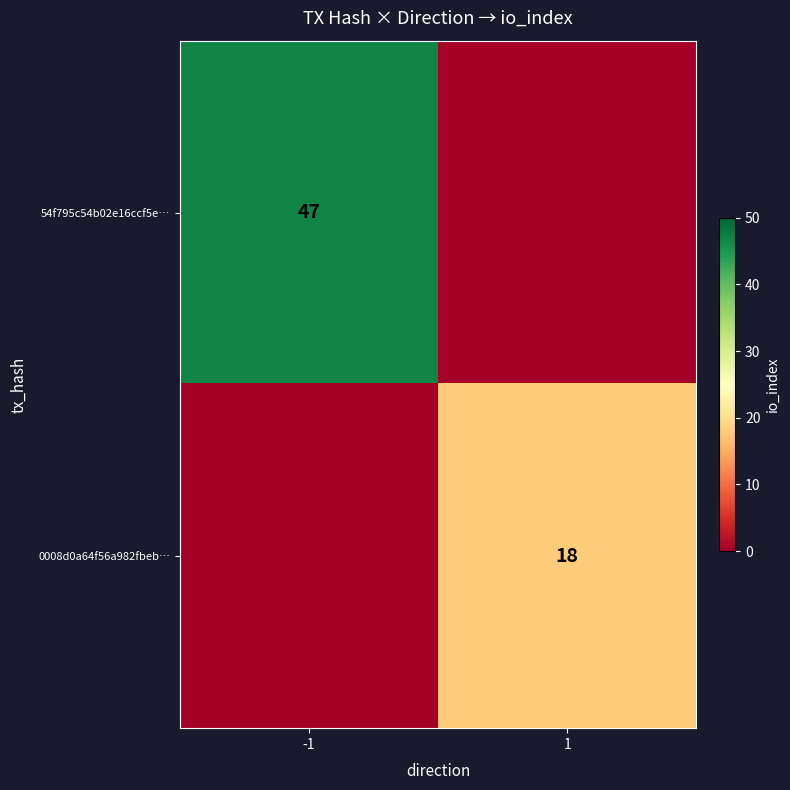

What is the greatest value displayed?

47